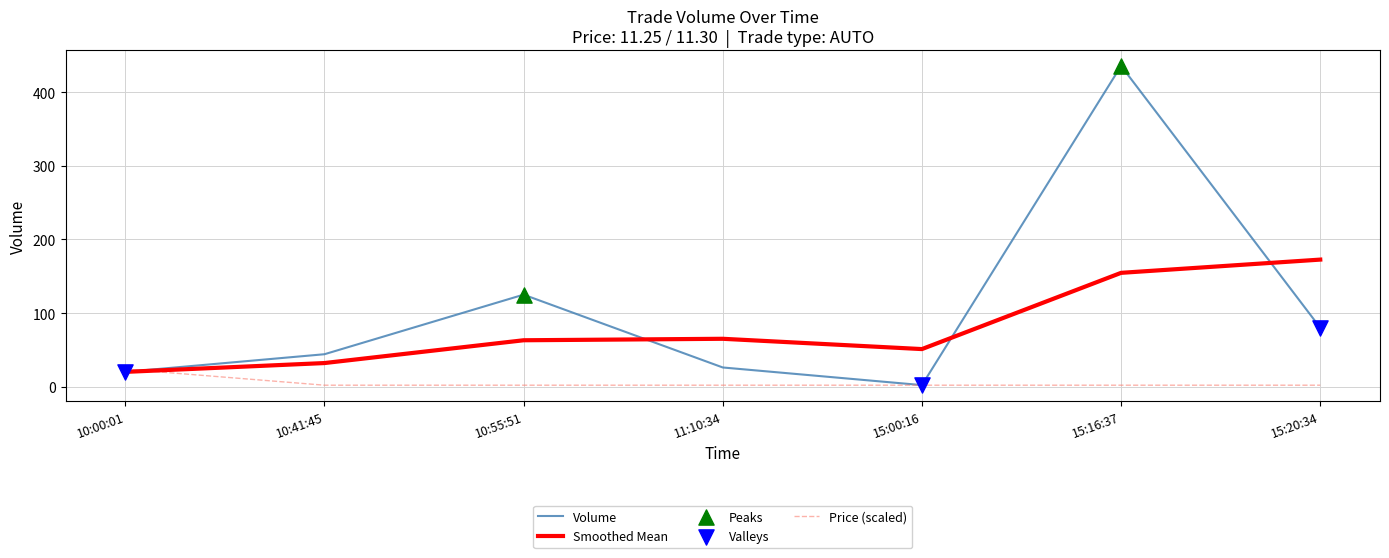

Which series has the largest range (max minus min)?

Volume